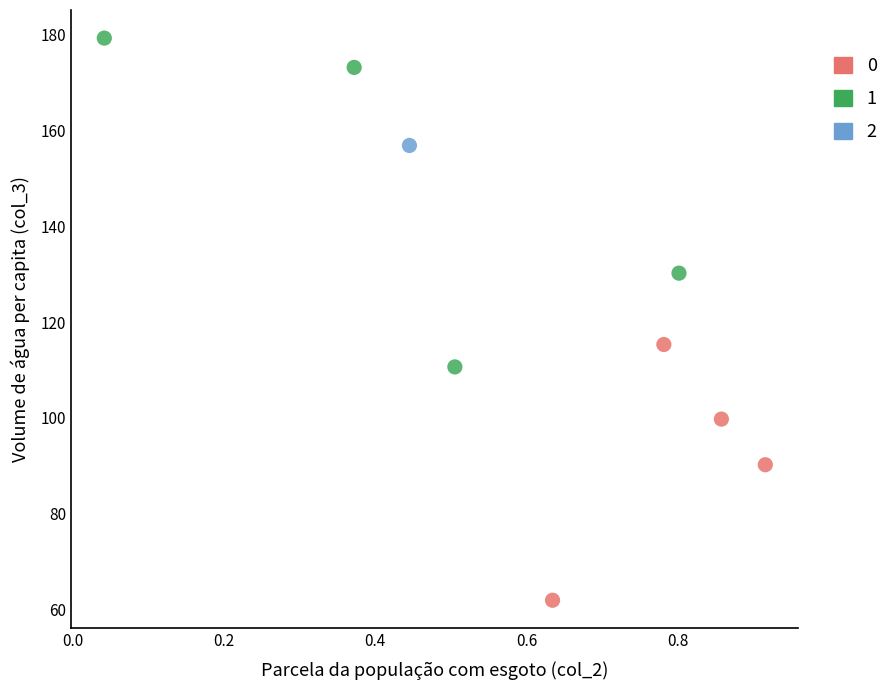

What are all the series names shown in the legend?

0, 1, 2